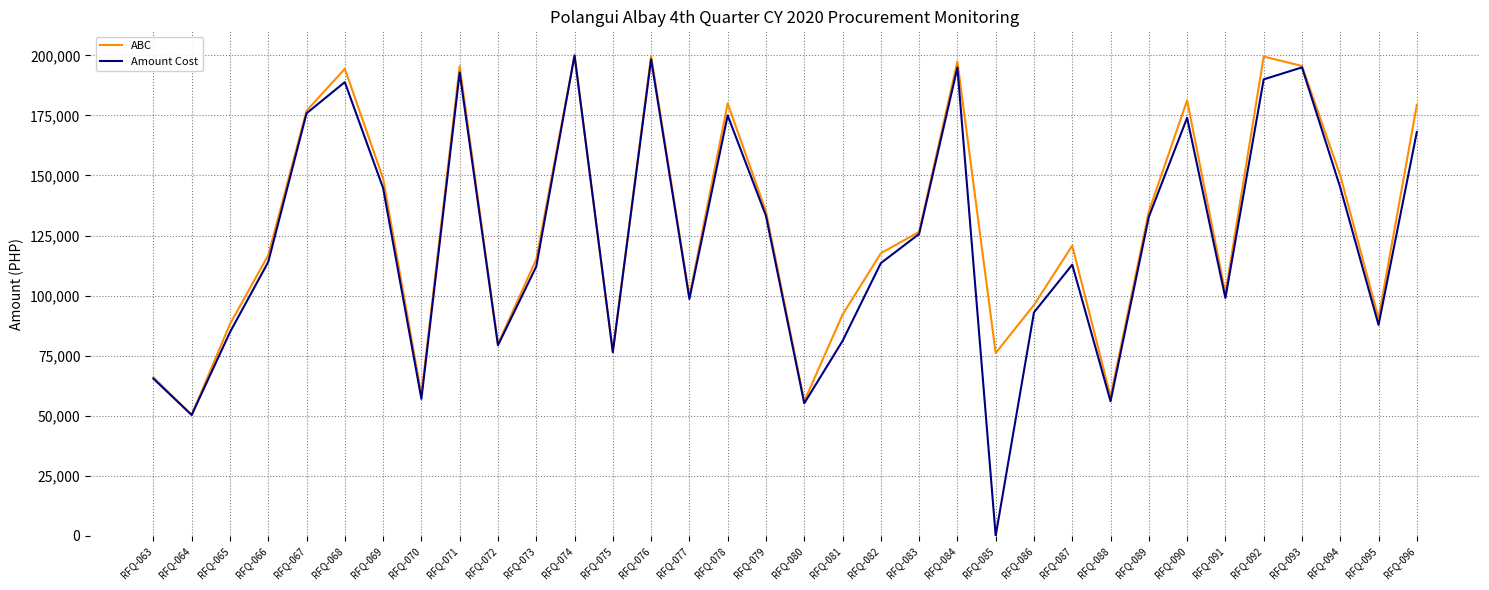

Is the value of Amount Cost at RFQ-091 greater than the value of ABC at RFQ-071?

No